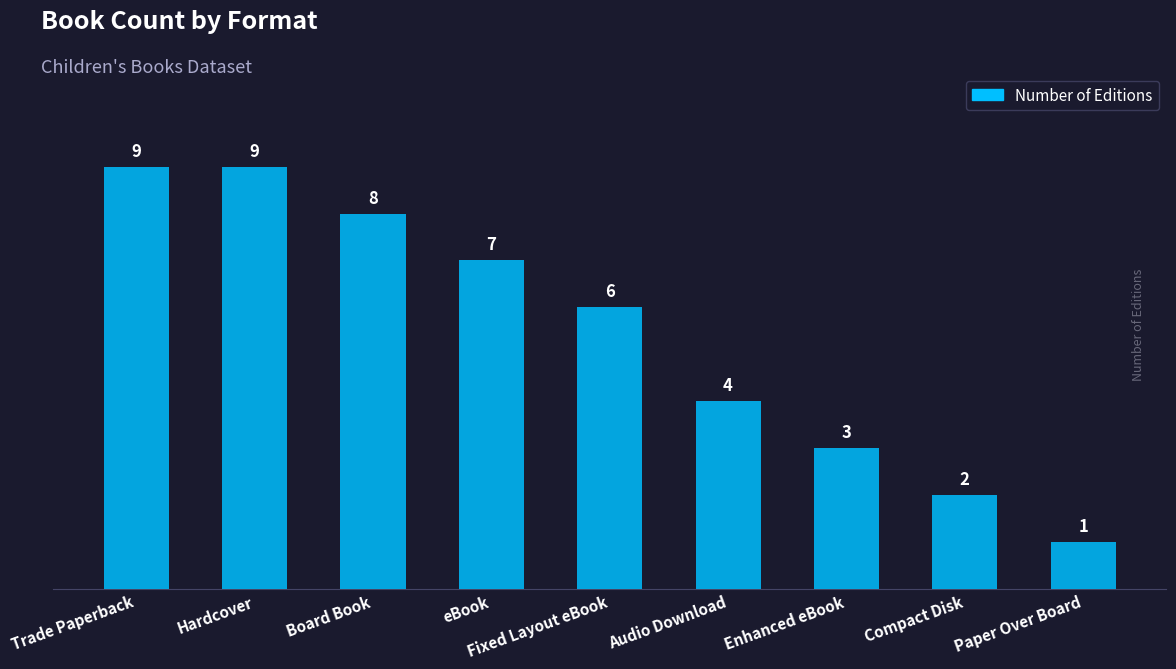

Where does the data first go above 6?

Trade Paperback